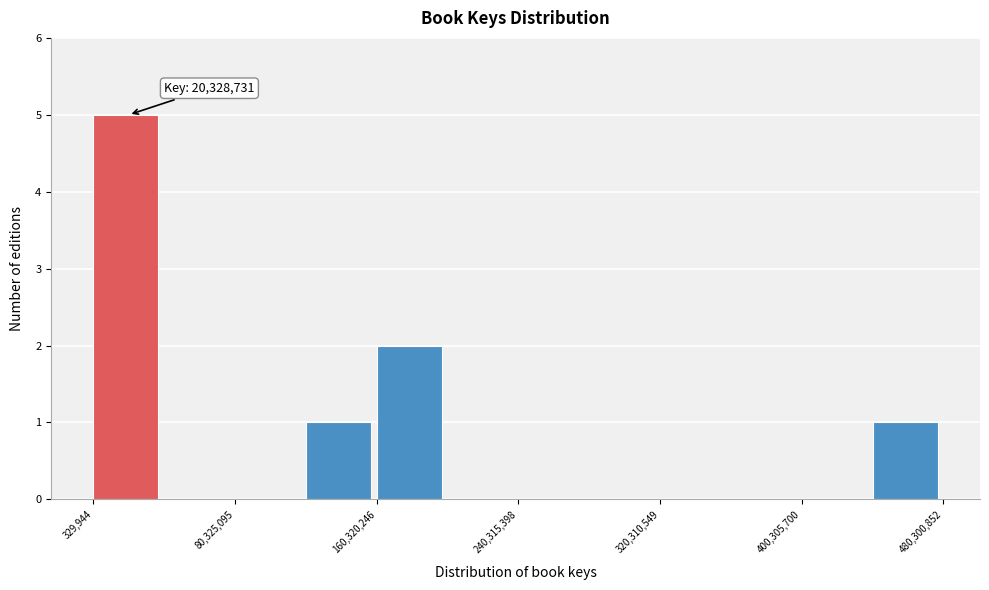

Around what value on the x-axis is the tallest bar? Give the approximate position of its centre, as read against the axis.

20000000